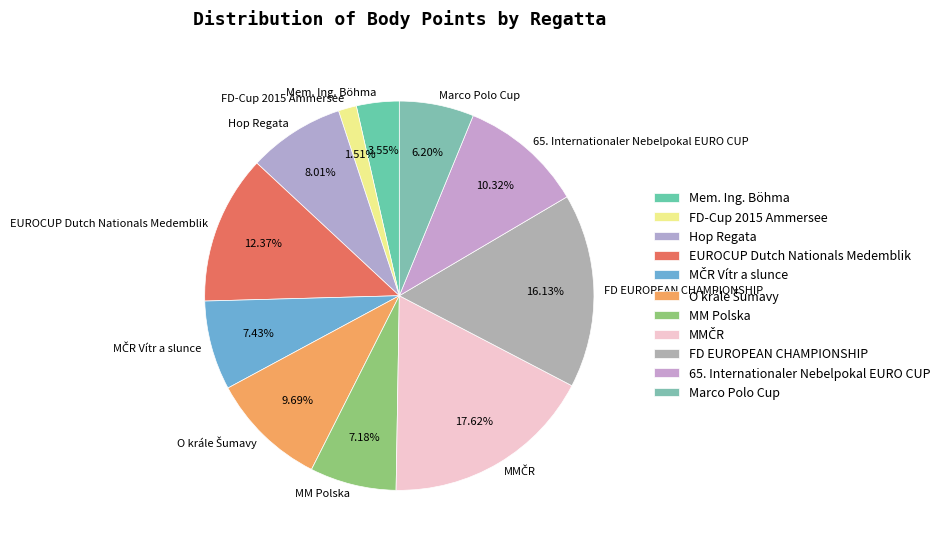

What is the ratio of the value at Marco Polo Cup to the value at Hop Regata?

0.8